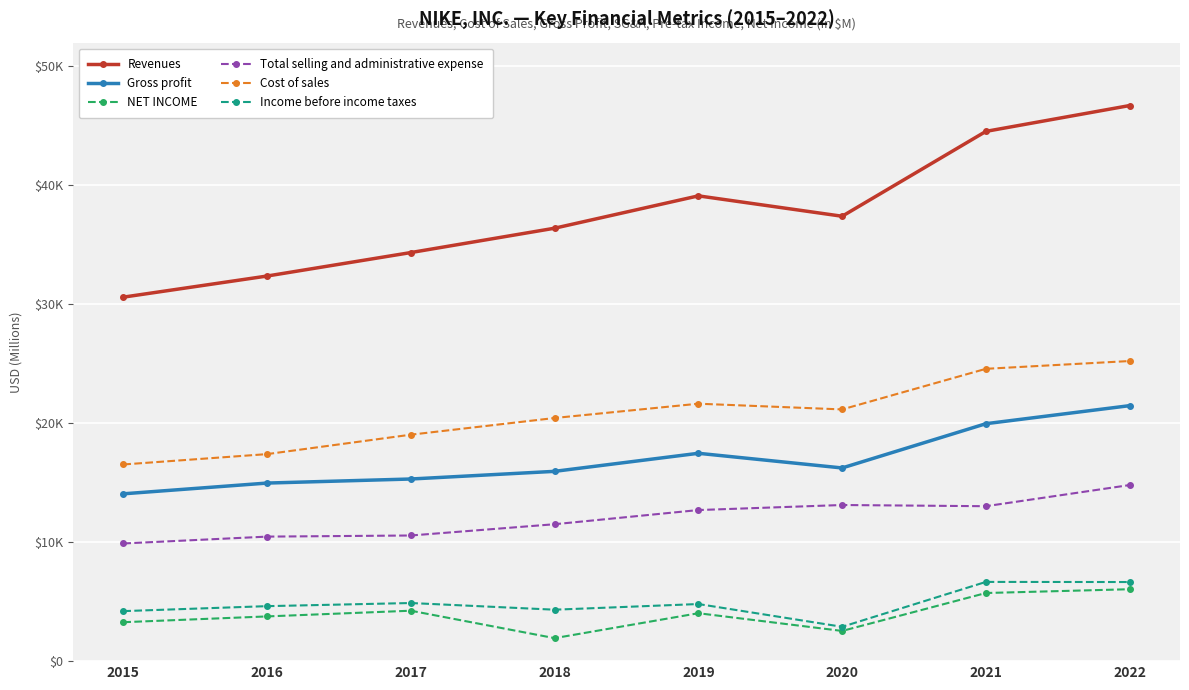

What is the maximum value for NET INCOME?

6046